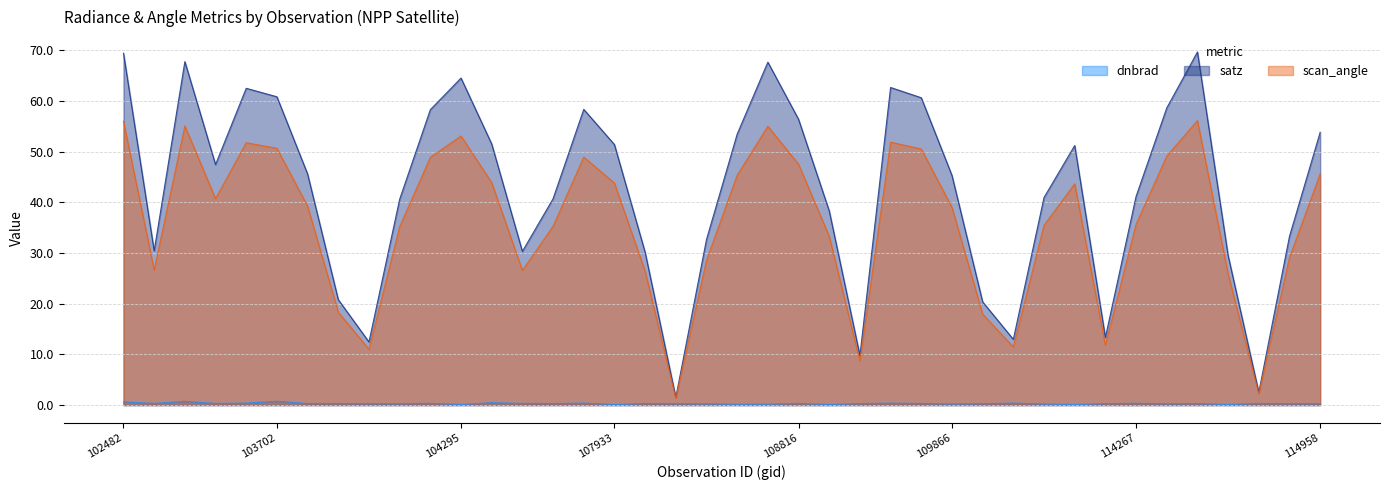

List the series in order of their peak value, highest first.

satz, scan_angle, dnbrad